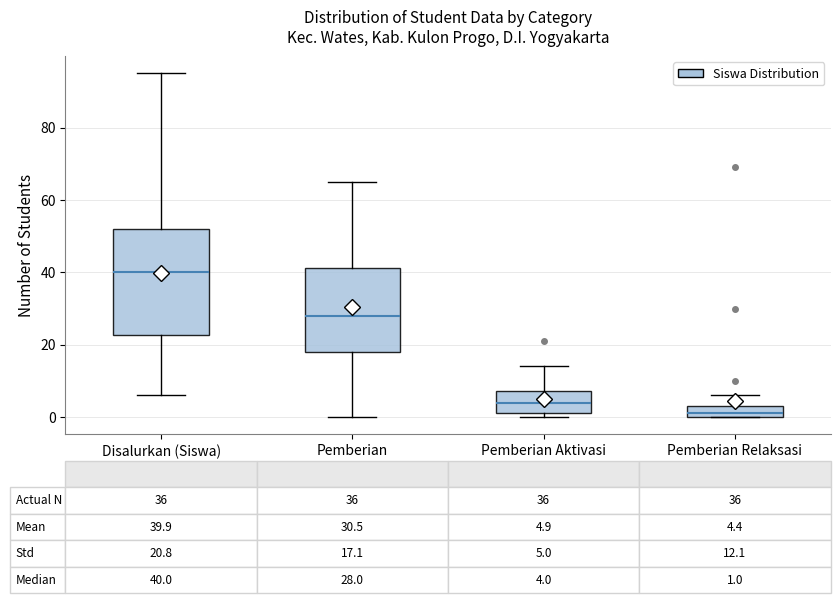

Which box is the tallest, from its lower edge to its upper edge?

Disalurkan (Siswa)